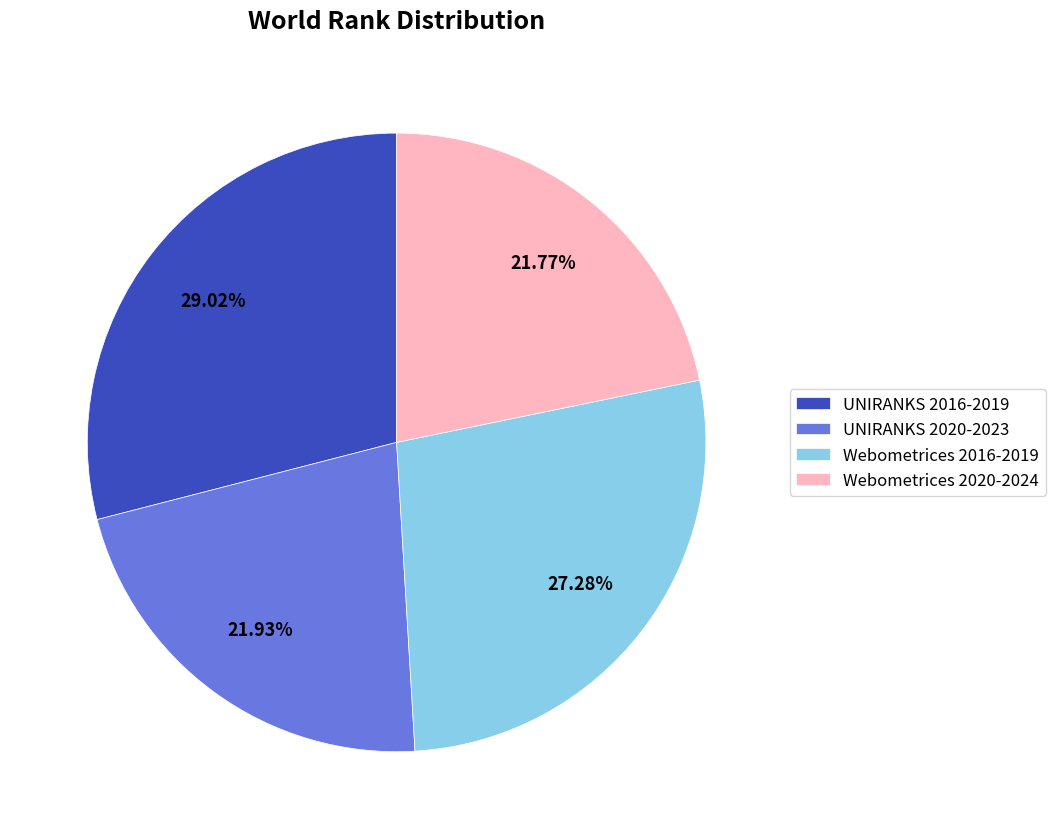

Do Webometrices 2020-2024 and Webometrices 2016-2019 together represent more than half of the pie?

No